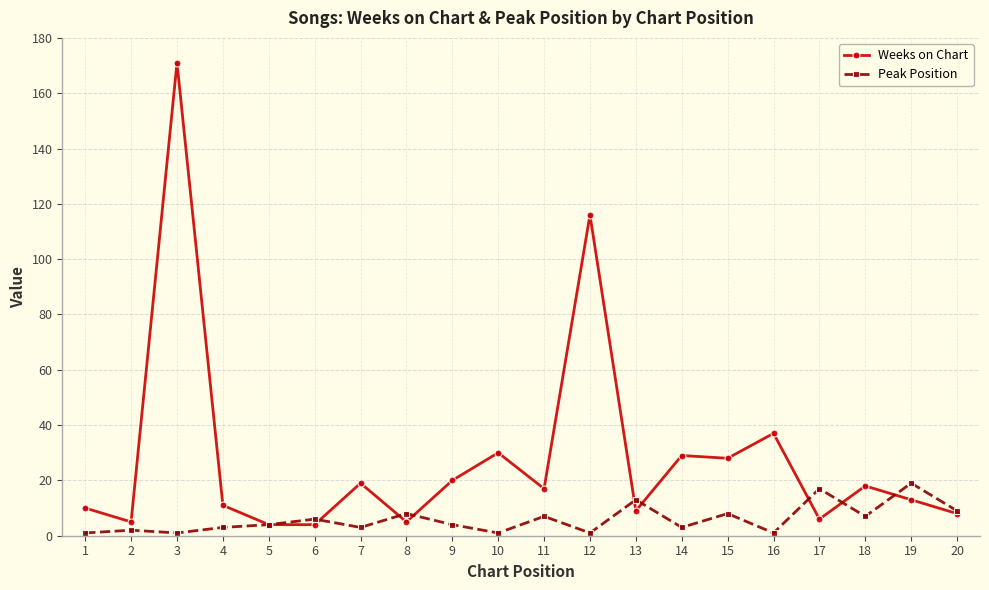

True or false: Peak Position and Weeks on Chart intersect in this chart.

True